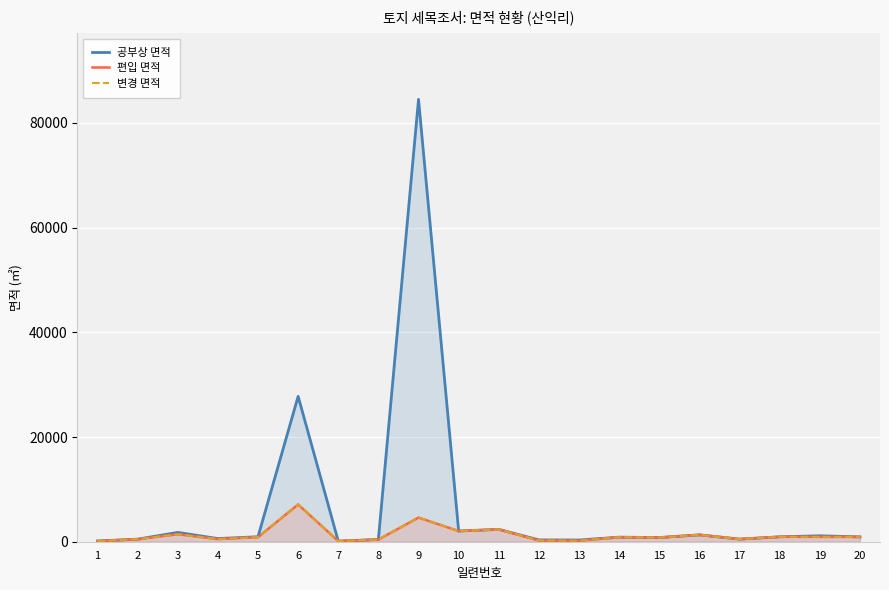

At which label does 편입 면적 first exceed 872?

3